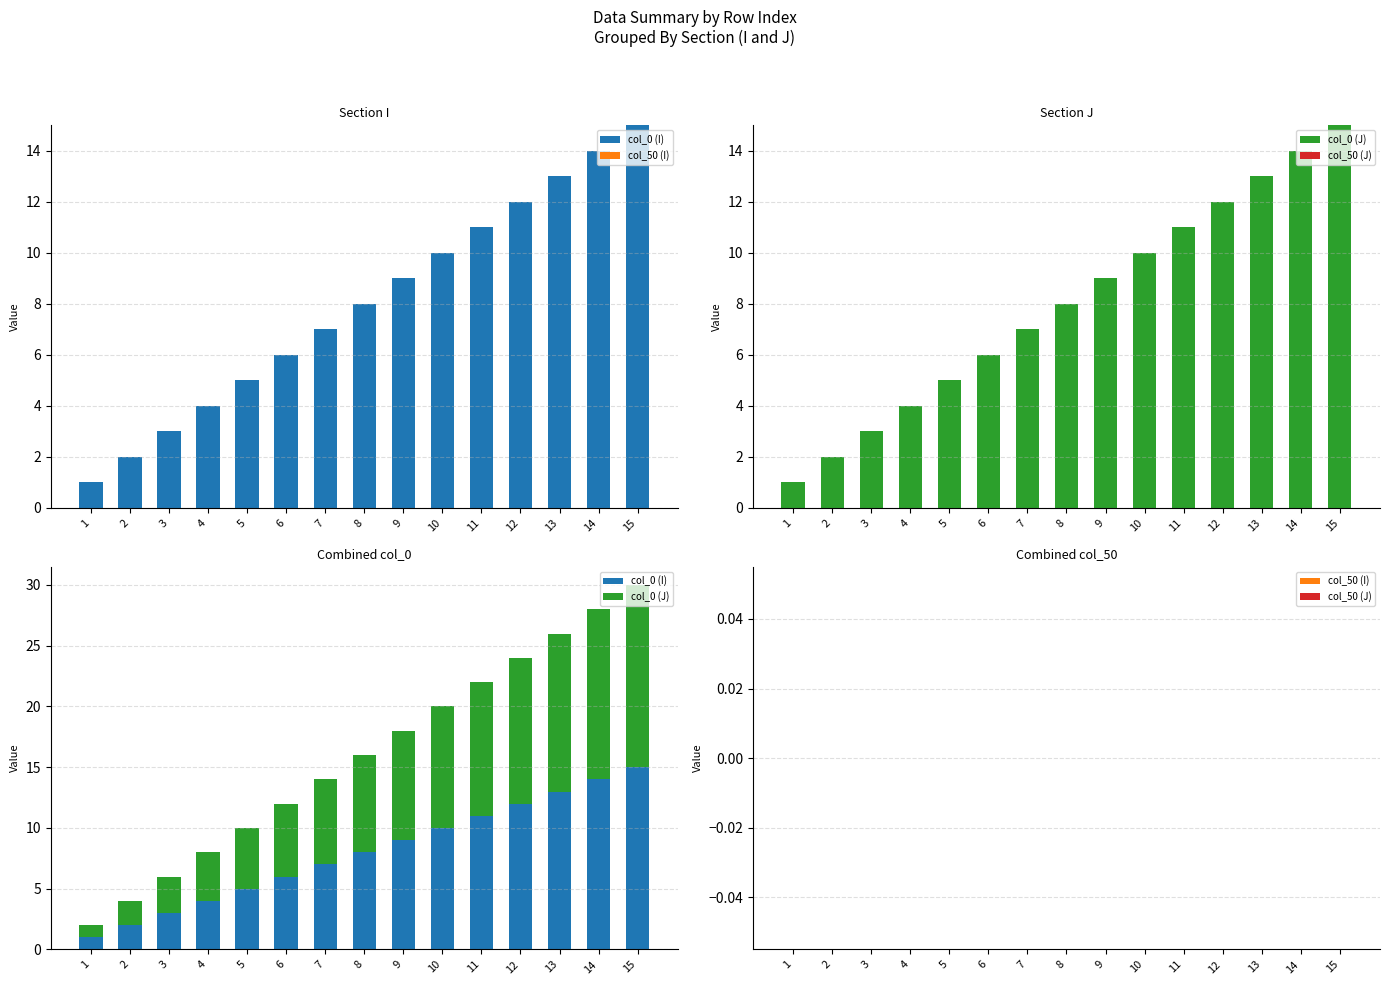

What is the difference between the highest and lowest values at 3?

3